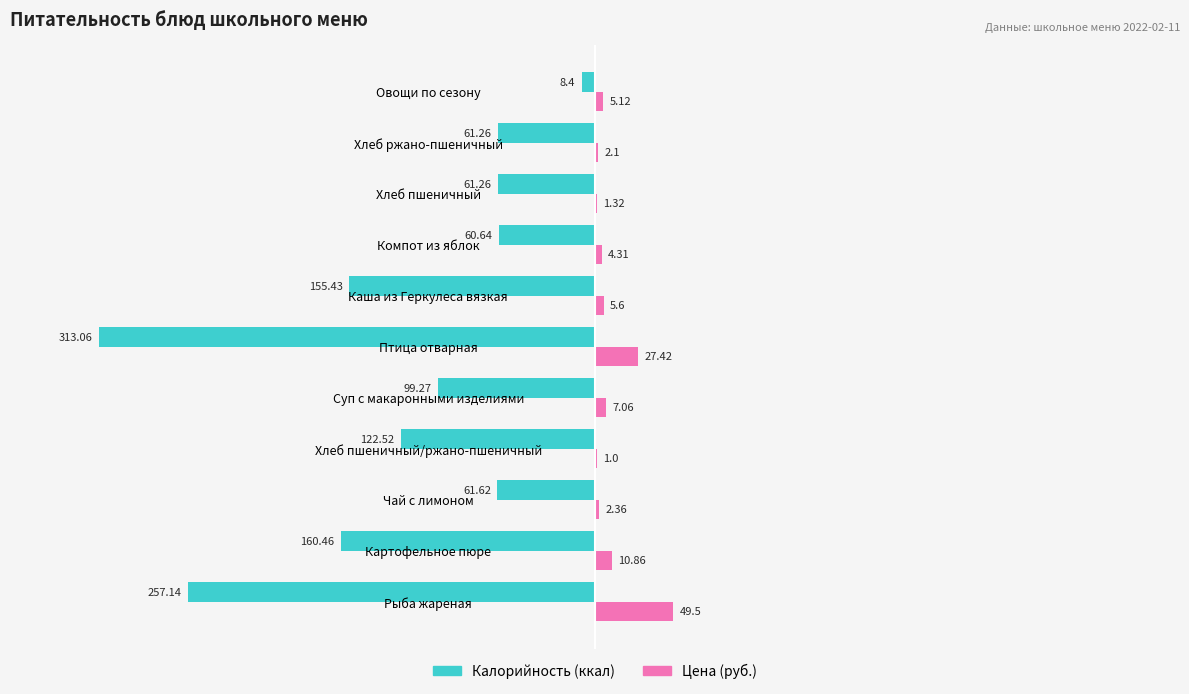

Which label corresponds to the largest value in the chart?

Рыба жареная